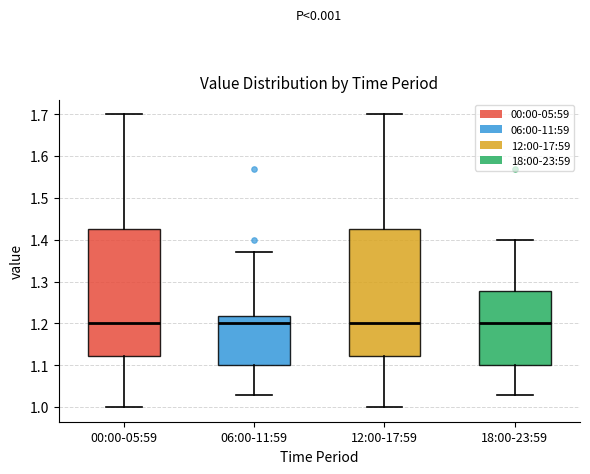

Reading left to right, transcribe this box plot: for each box, give where its median line is, the range the box spans, and where its two whiskers end, as read against the y-axis. The values are not printed on the chart, so give them approximately, as read against the axis.

00:00-05:59: median 1.20, box 1.12 to 1.43, whiskers 1.00 to 1.70
06:00-11:59: median 1.20, box 1.10 to 1.22, whiskers 1.03 to 1.37
12:00-17:59: median 1.20, box 1.12 to 1.43, whiskers 1.00 to 1.70
18:00-23:59: median 1.20, box 1.10 to 1.28, whiskers 1.03 to 1.40